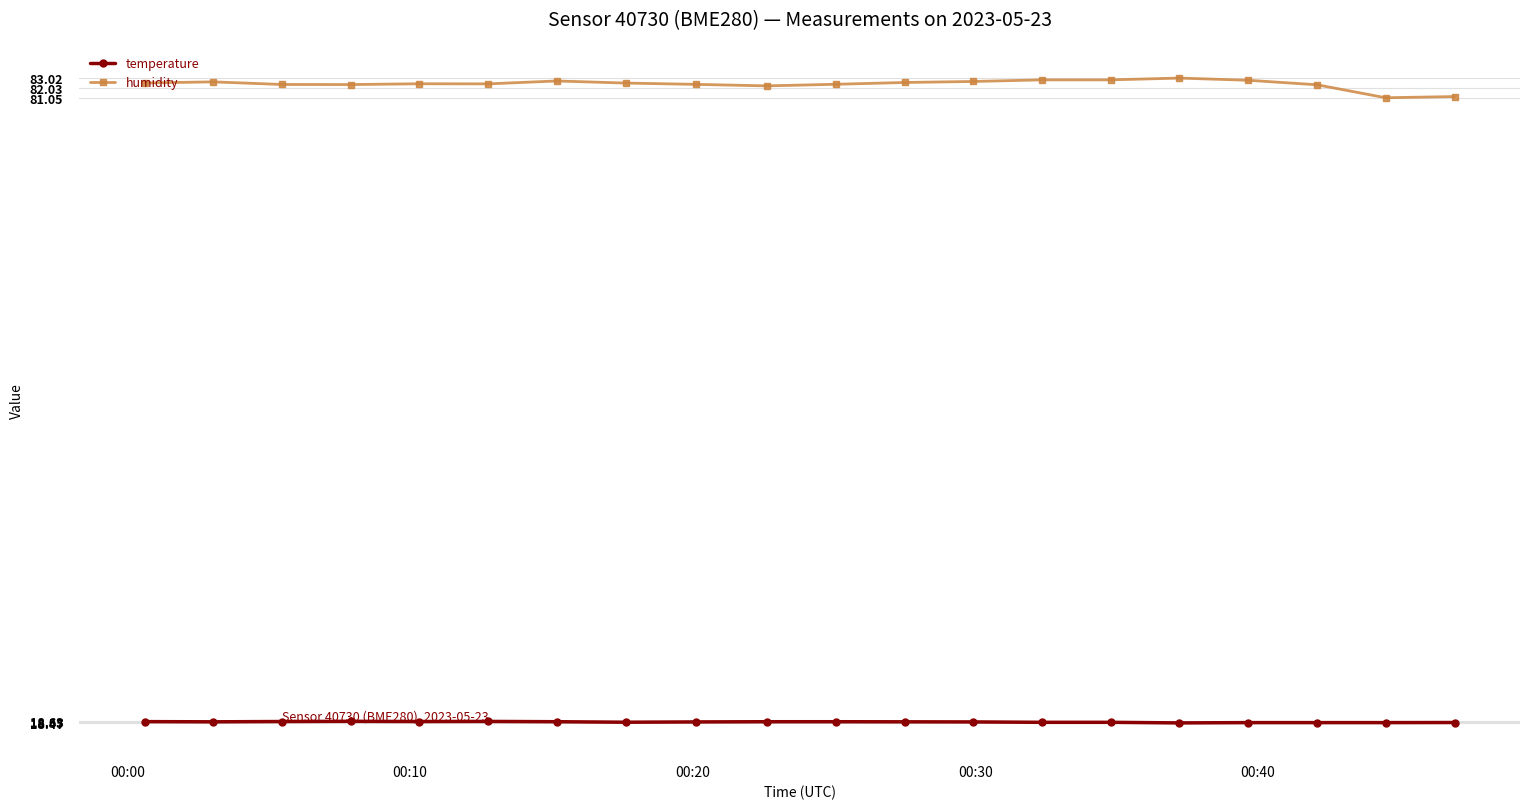

List the series in order of their overall mean, highest first.

humidity, temperature